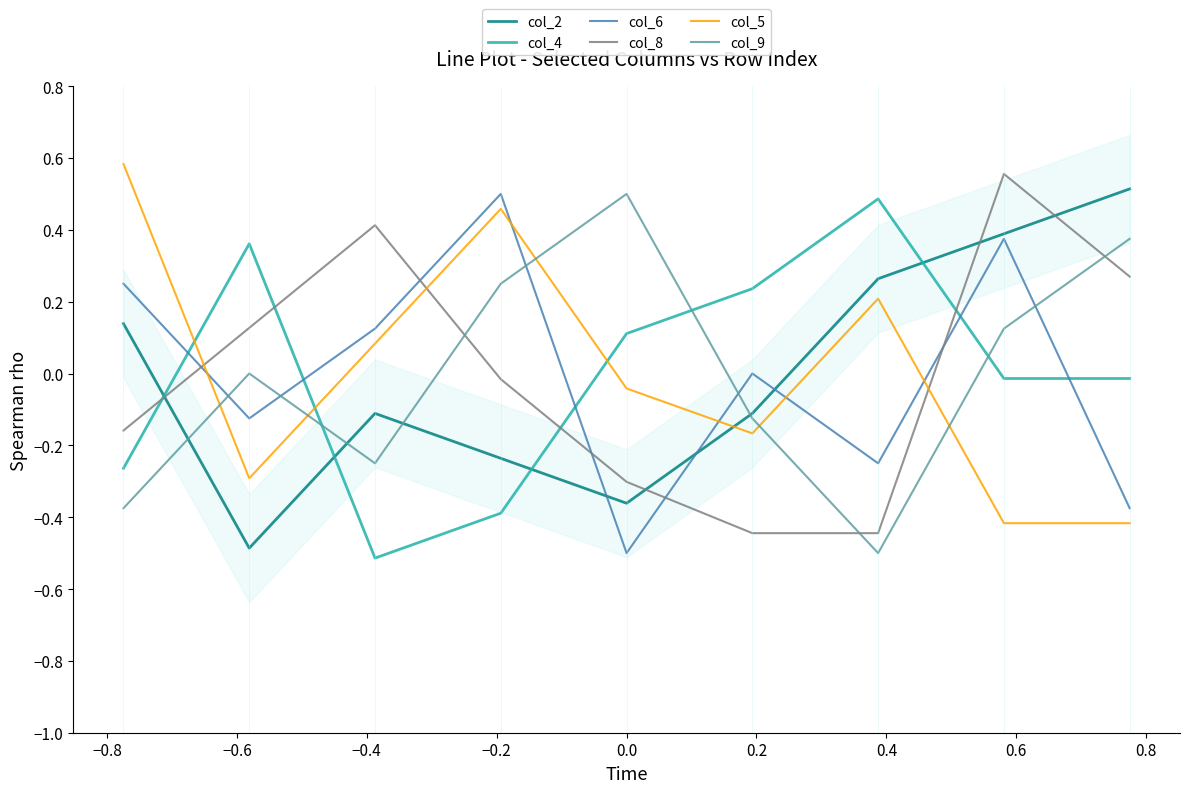

What is the lowest value of the col_2 series?

-0.5